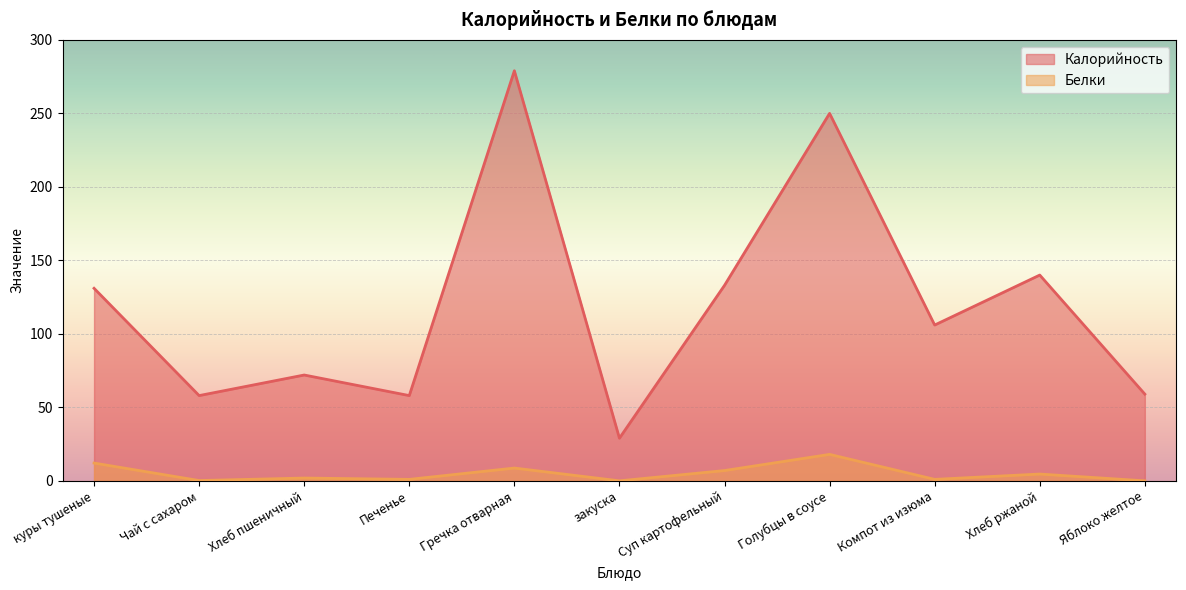

What is the difference between the second highest and minimum values in the Калорийность series?

221.0